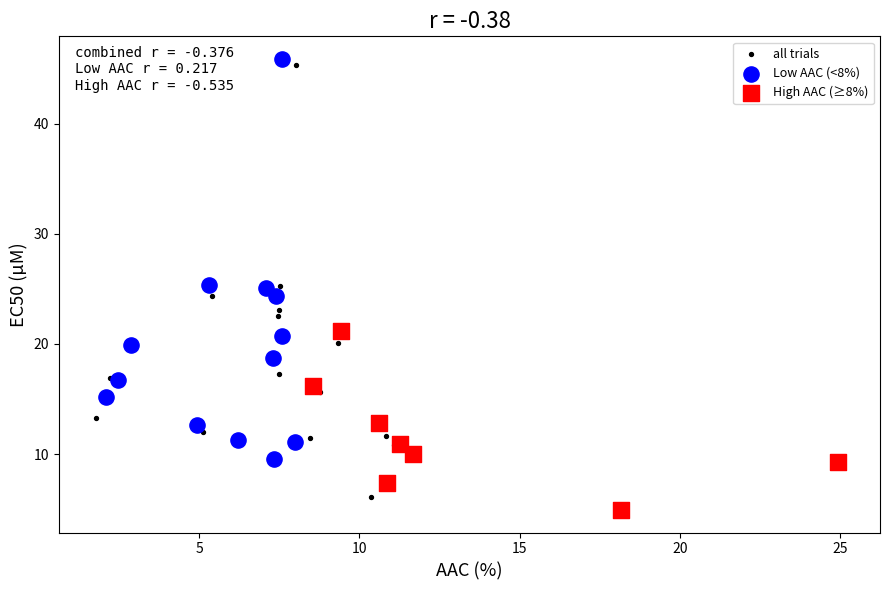

Which series has the largest Y range (max minus min)?

all trials